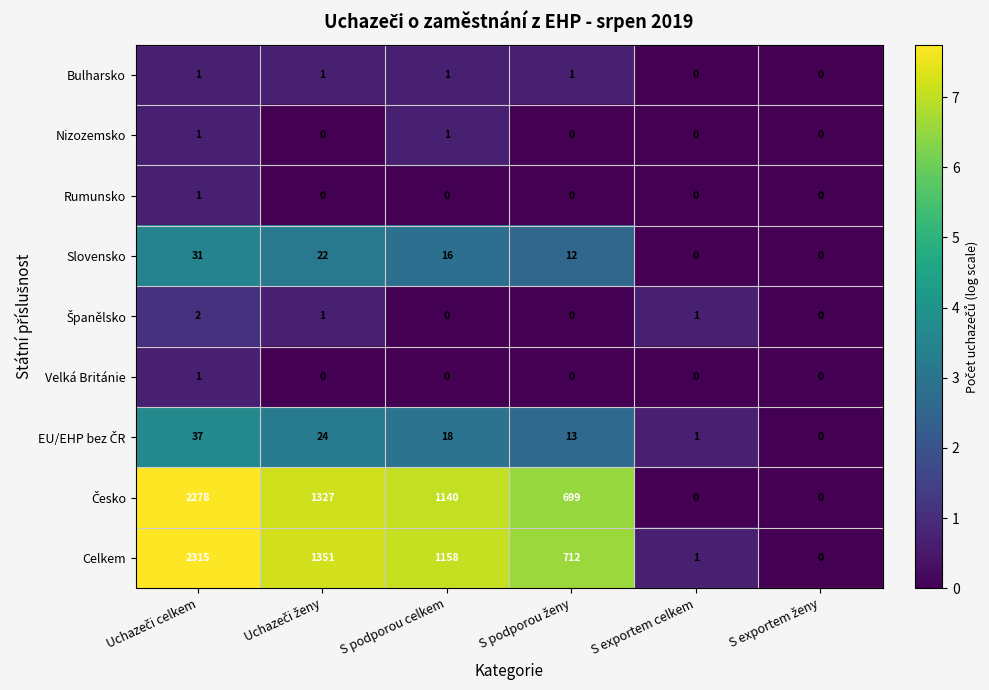

True or false: Celkem has a value of 1 at S exportem celkem.

True